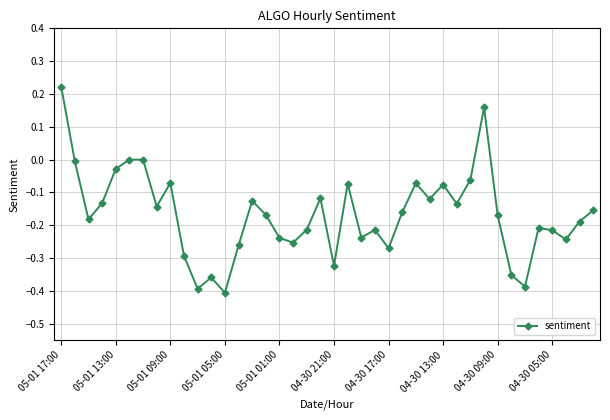

How many interior local valleys (lower than both neighbors) does the data have?

12